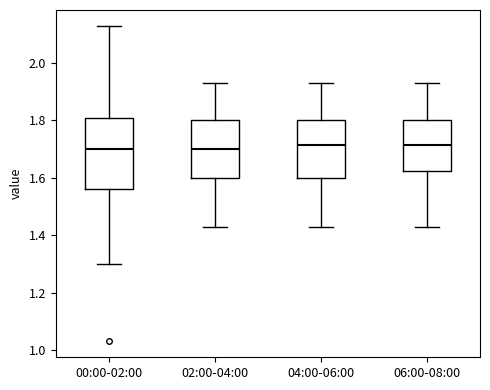

Where does the lower whisker of the box for 06:00-08:00 end on the y-axis? The values are not printed on the chart, so give them approximately, as read against the axis.

1.44